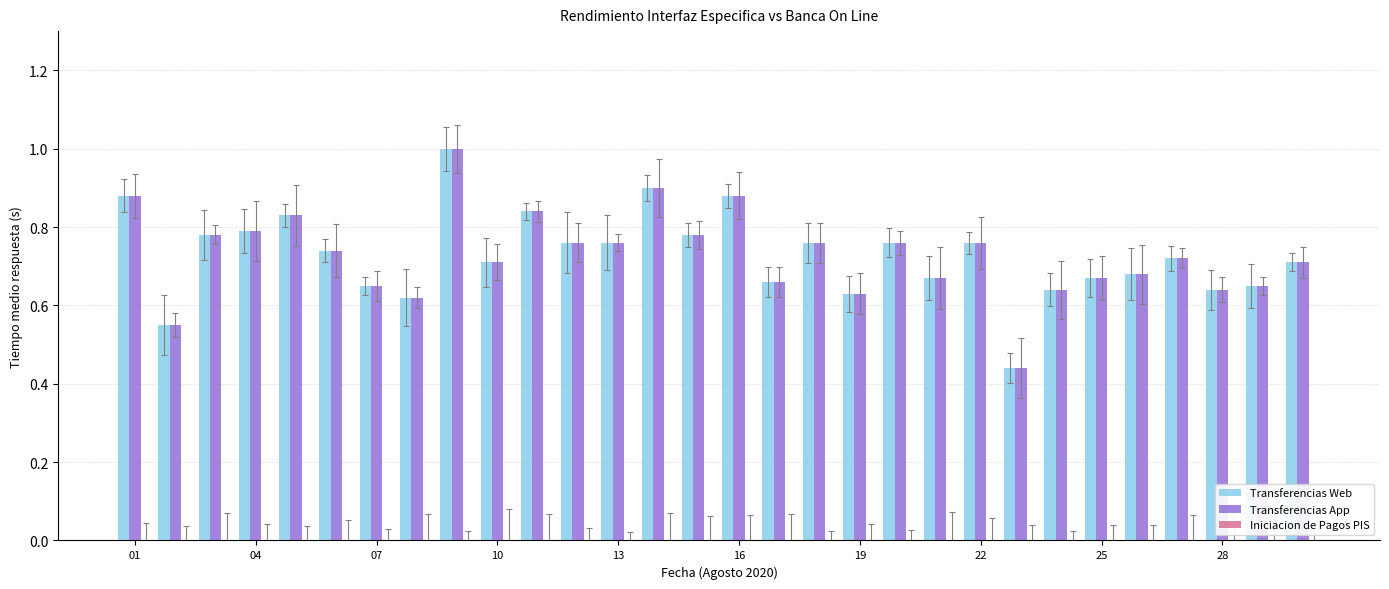

What is the greatest value displayed?

1.0